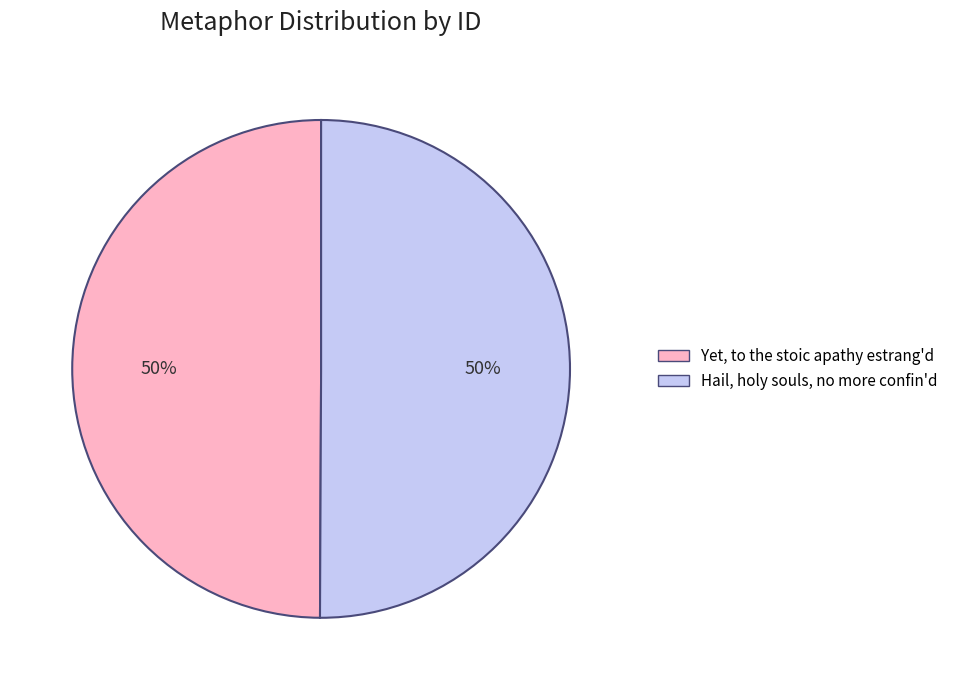

True or false: Yet, to the stoic apathy estrang'd accounts for 50% of the total.

True